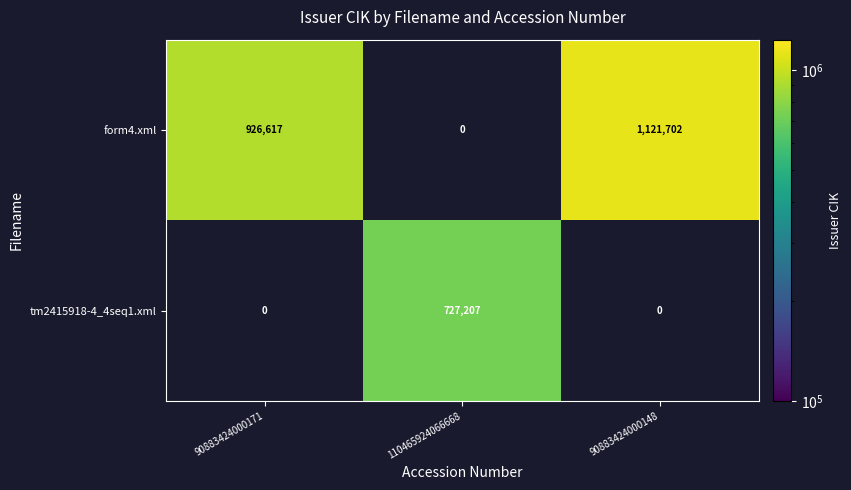

Where is form4.xml nearest to the value 560851?

90883424000171